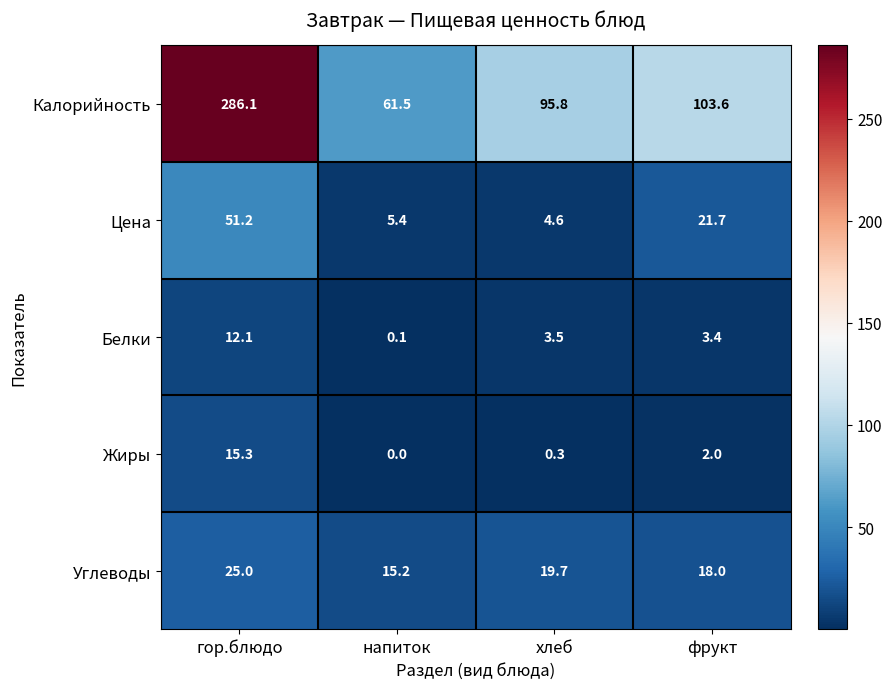

How many data points in Белки are less than 3?

1